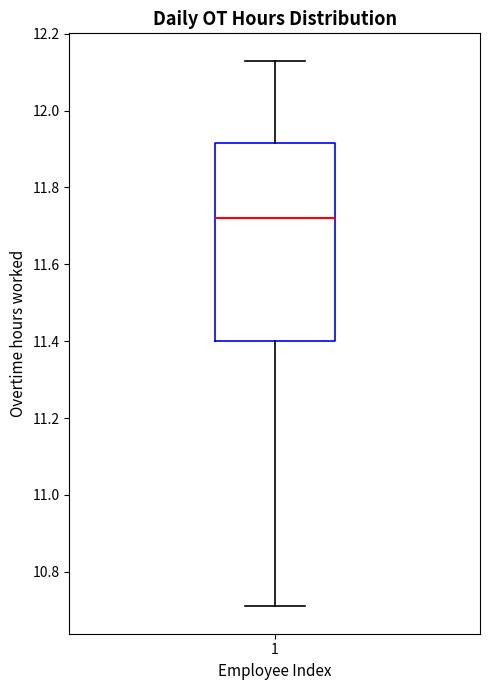

Transcribe this box plot: give where the median line is, the range the box spans, and where the two whiskers end, as read against the y-axis. The values are not printed on the chart, so give them approximately, as read against the axis.

median 11.72, box 11.40 to 11.92, whiskers 10.72 to 12.14